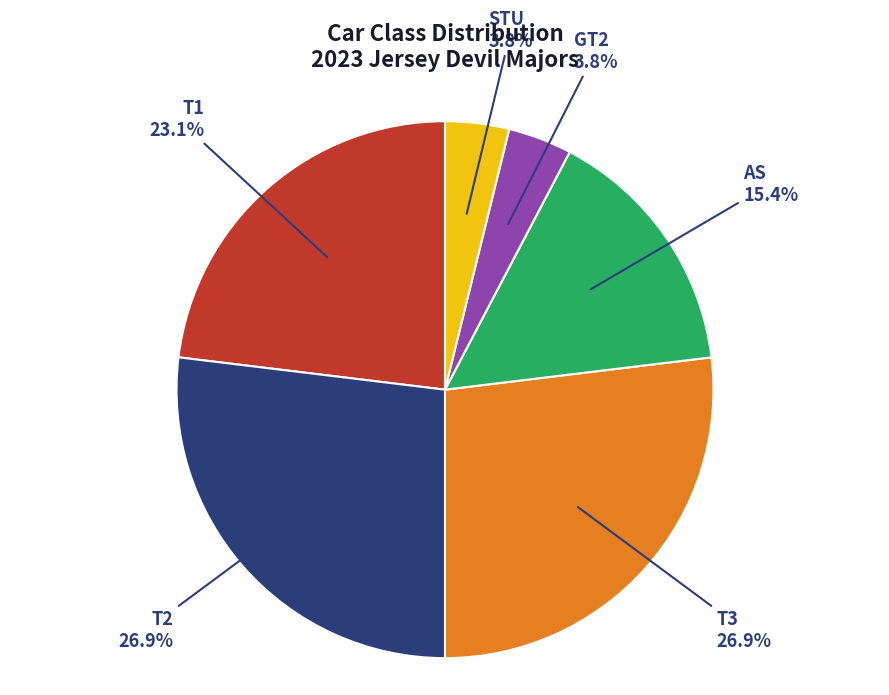

To the nearest percent, what is the average slice percentage?

17%